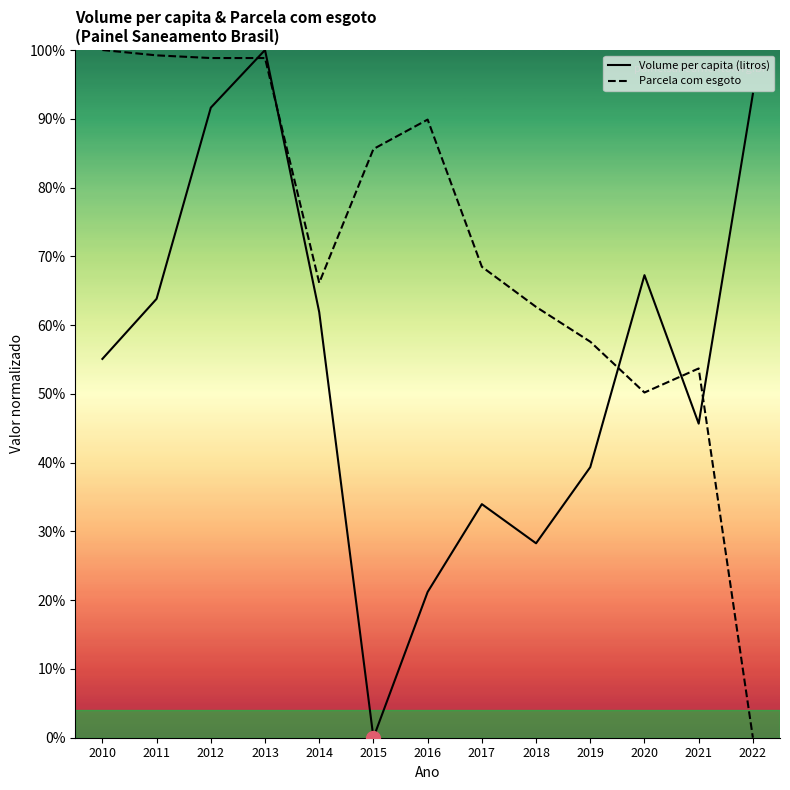

Is this an area chart (filled region under the line)?

No